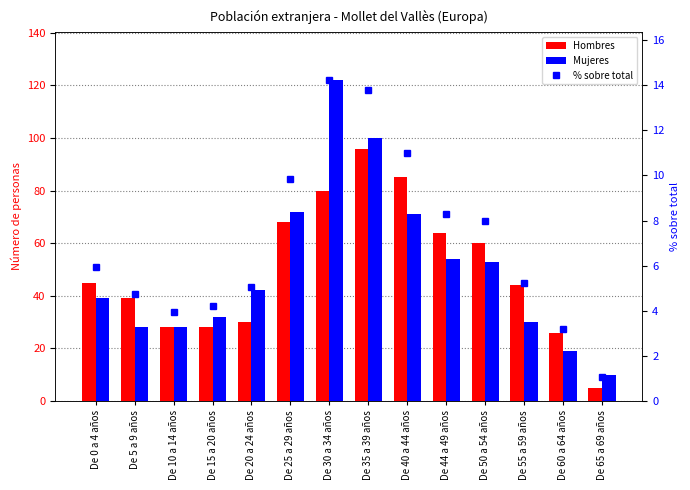

Is it true that Hombres equals 7.9 at De 65 a 69 años?

False